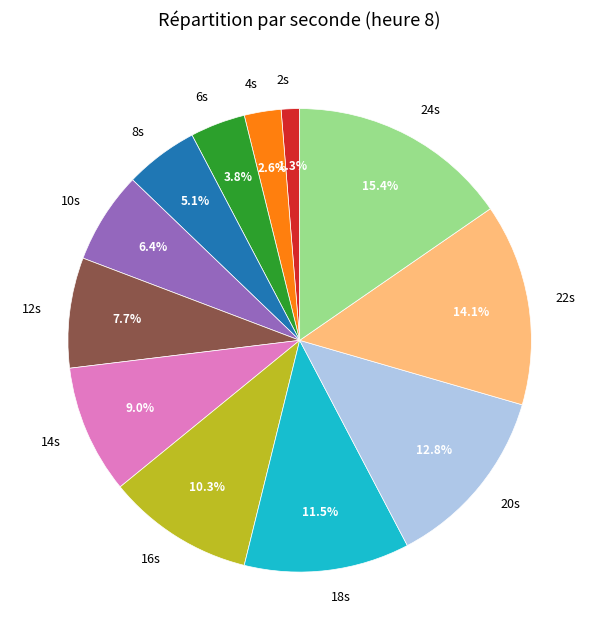

What portion of the pie excludes 6s?

96.2%